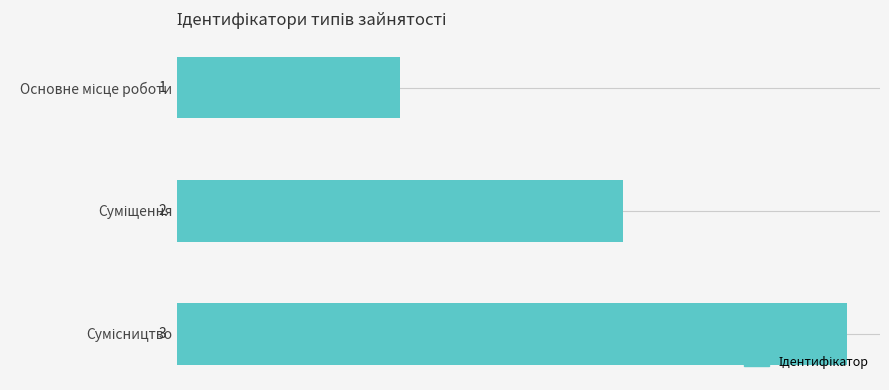

What is the smallest value displayed?

1